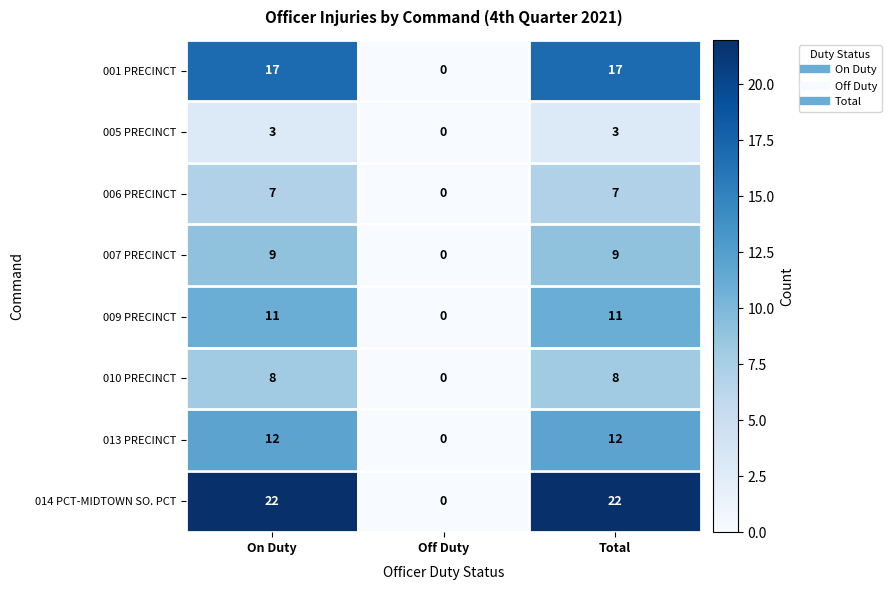

Rank the series by their maximum value, from highest to lowest.

014 PCT-MIDTOWN SO. PCT, 001 PRECINCT, 013 PRECINCT, 009 PRECINCT, 007 PRECINCT, 010 PRECINCT, 006 PRECINCT, 005 PRECINCT